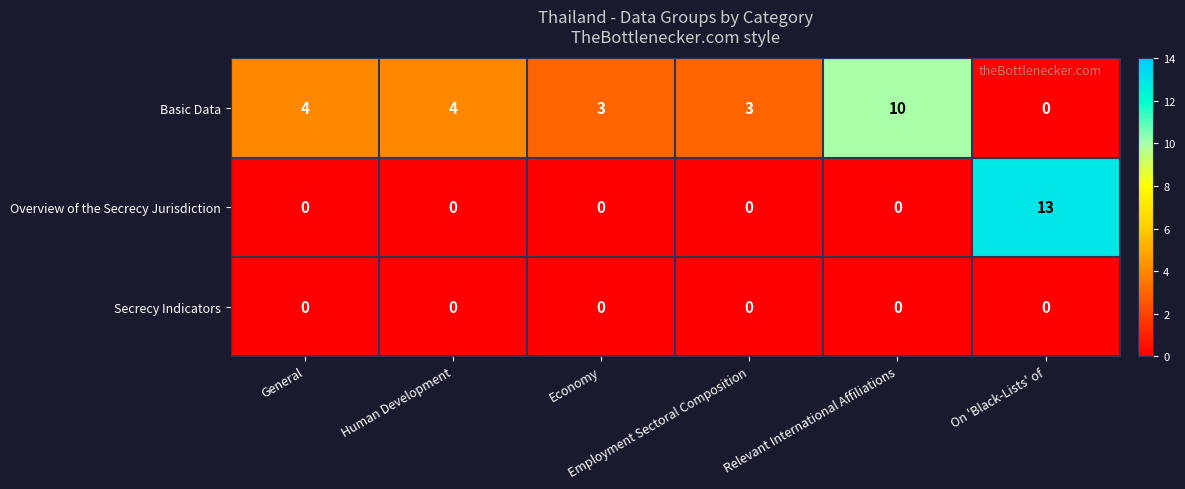

Which series has the largest total across all categories?

Basic Data